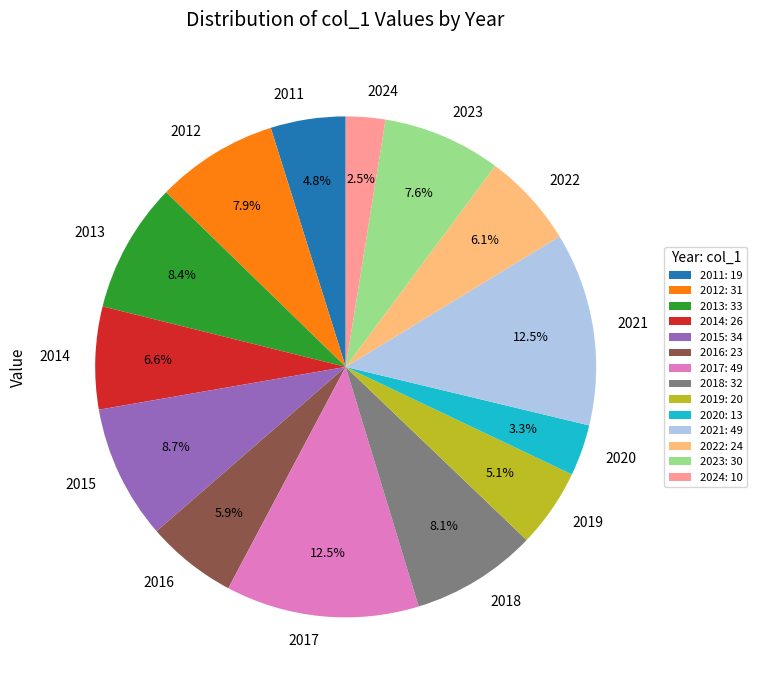

How many slices are in this pie chart?

14